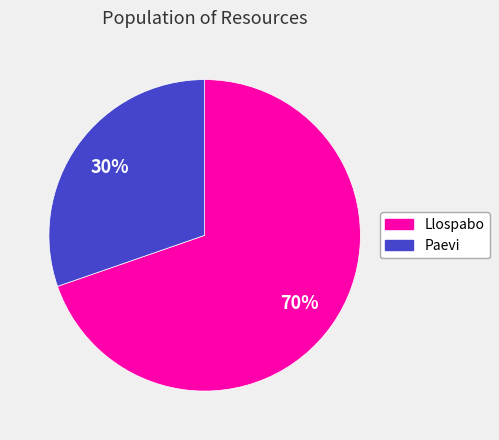

Combined, do Paevi and Llospabo account for over 50%?

Yes